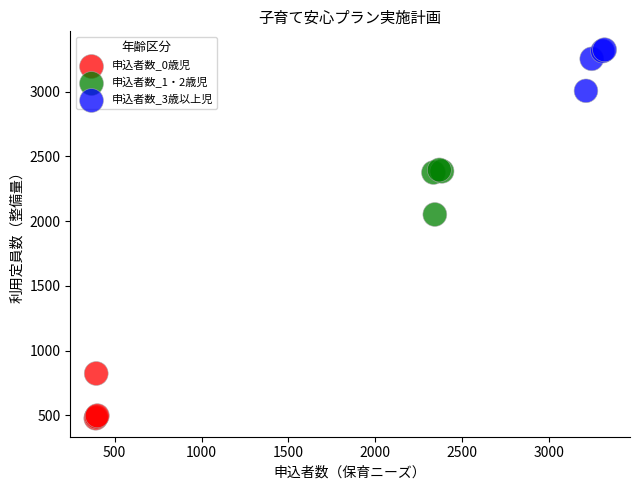

Which series contains the lowest Y value?

申込者数_0歳児